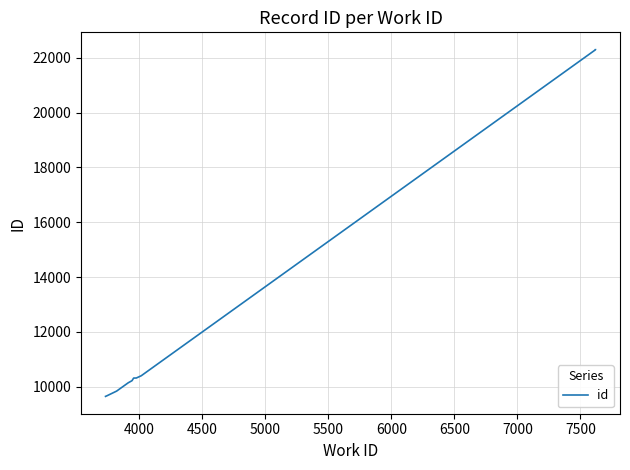

How many data points are above 10318?

4